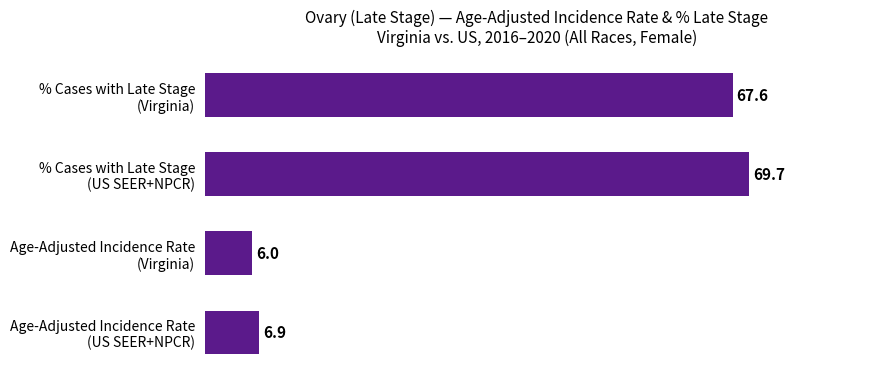

What is the difference between the maximum and second lowest values?

62.8